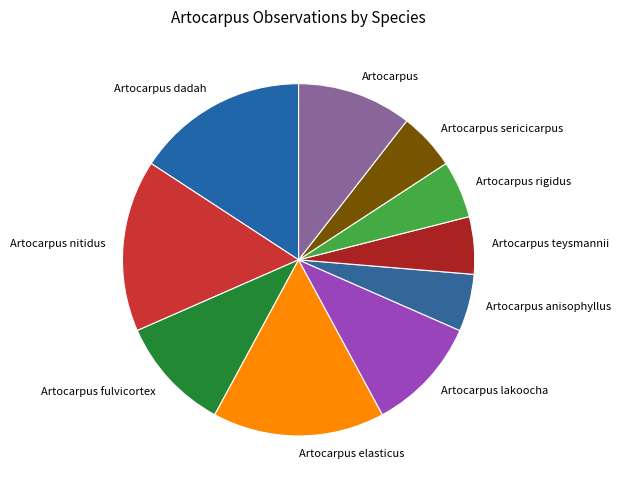

Does Artocarpus nitidus represent more than half of the total?

No